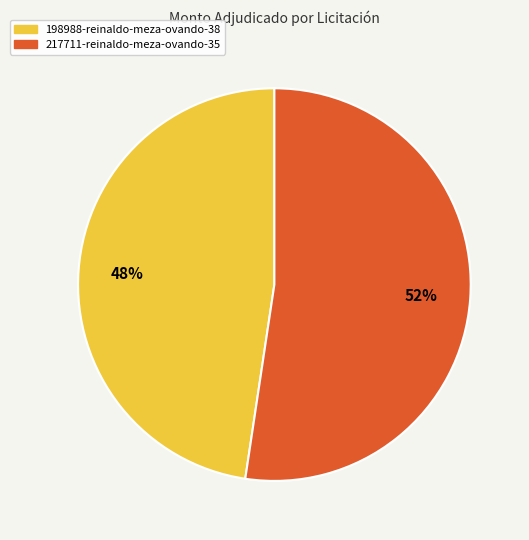

Between 217711-reinaldo-meza-ovando-35 and 198988-reinaldo-meza-ovando-38, which is larger?

217711-reinaldo-meza-ovando-35